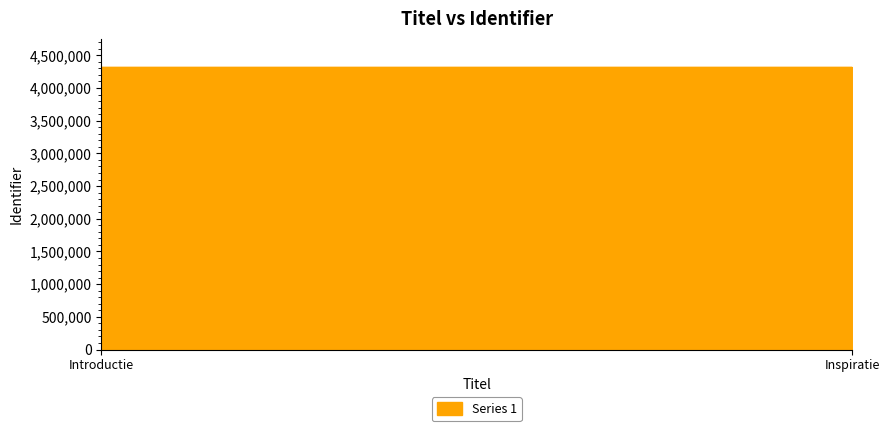

What is the smallest value displayed?

4320329